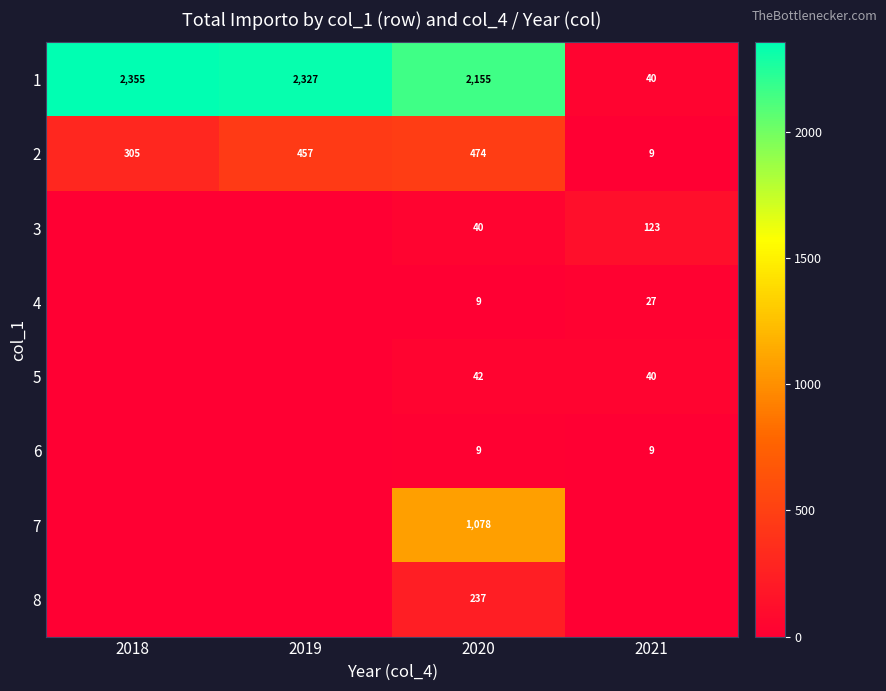

At which category is the sum across all series the highest?

2020